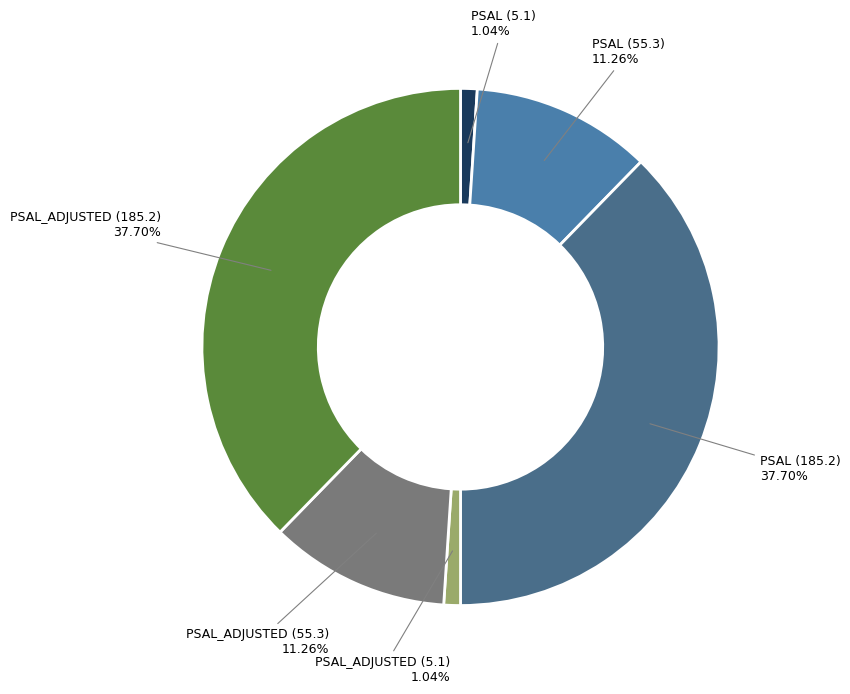

To the nearest percent, what is the average slice percentage?

17%